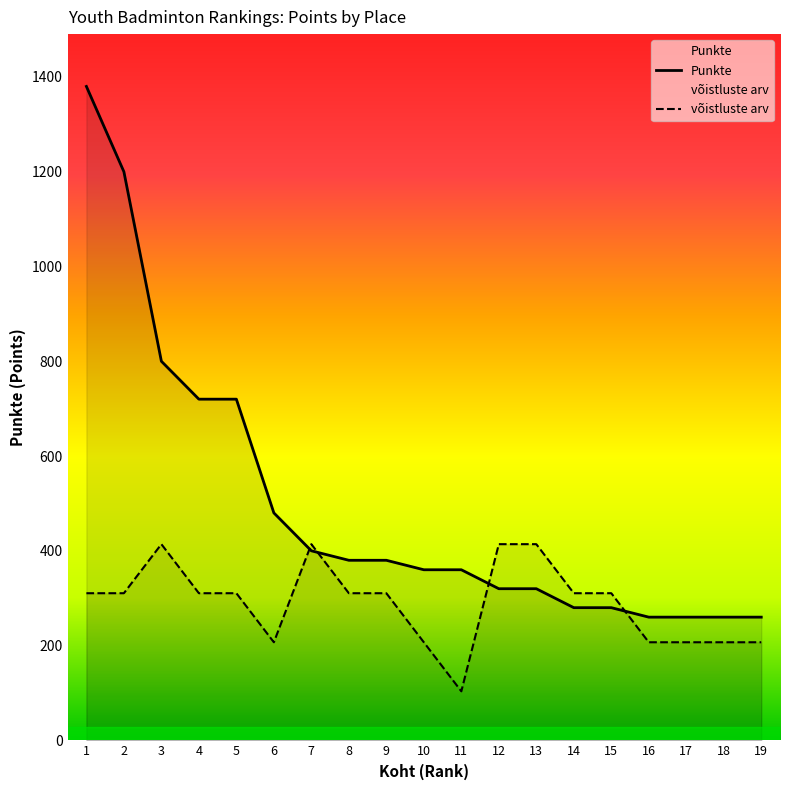

At how many categories does at least one series exceed 1256?

1